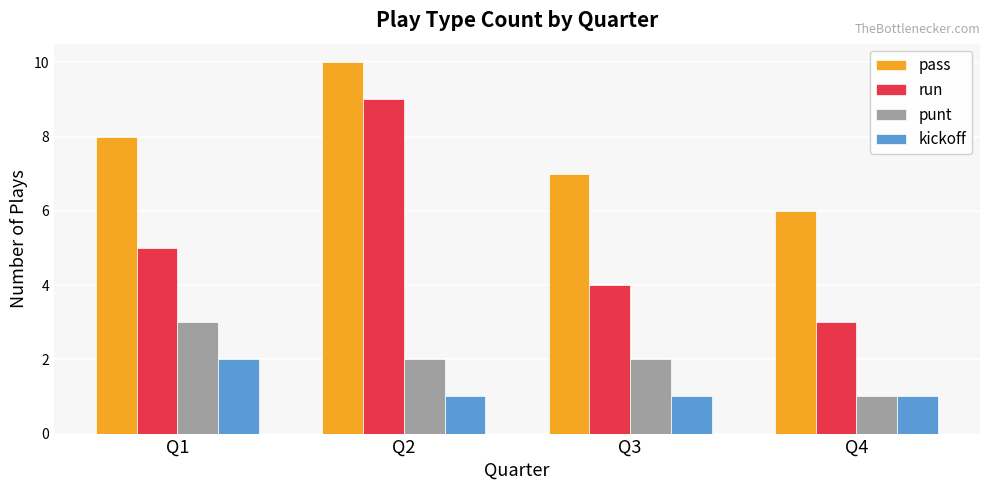

What is the minimum value shown in the chart?

1